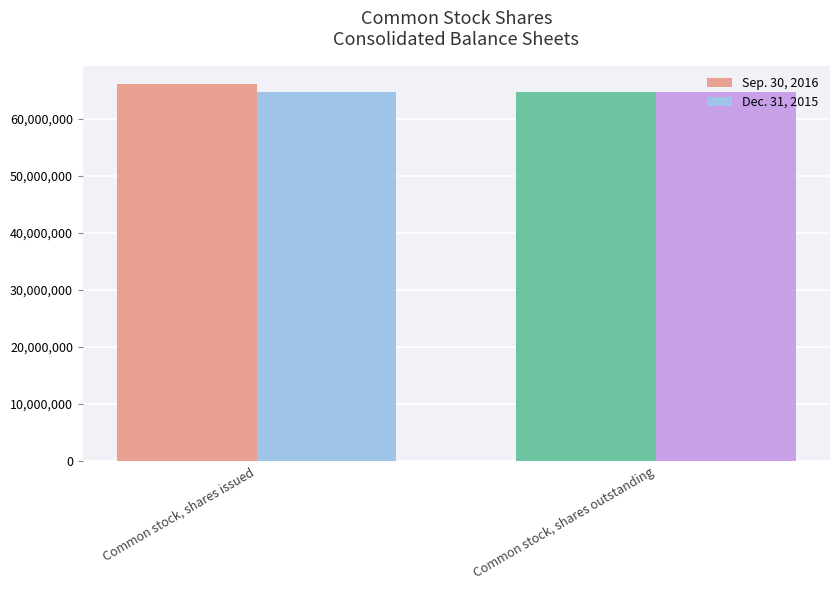

What are all the series names shown in the legend?

Sep. 30, 2016, Dec. 31, 2015